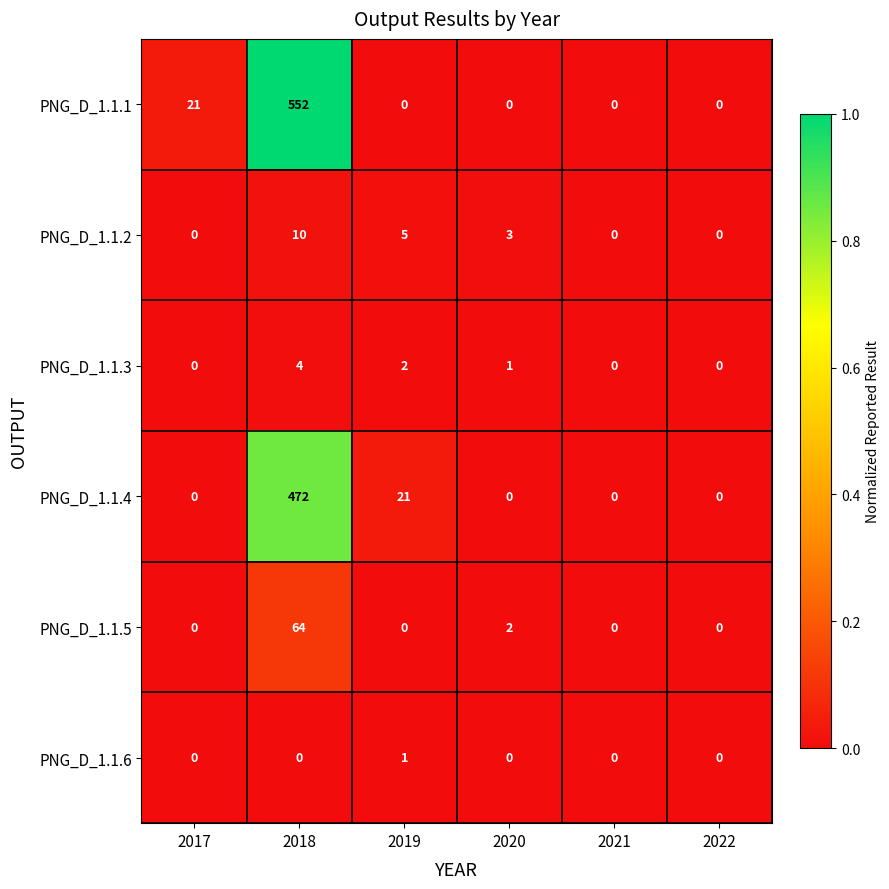

What is the total value across all series at 2020?

6